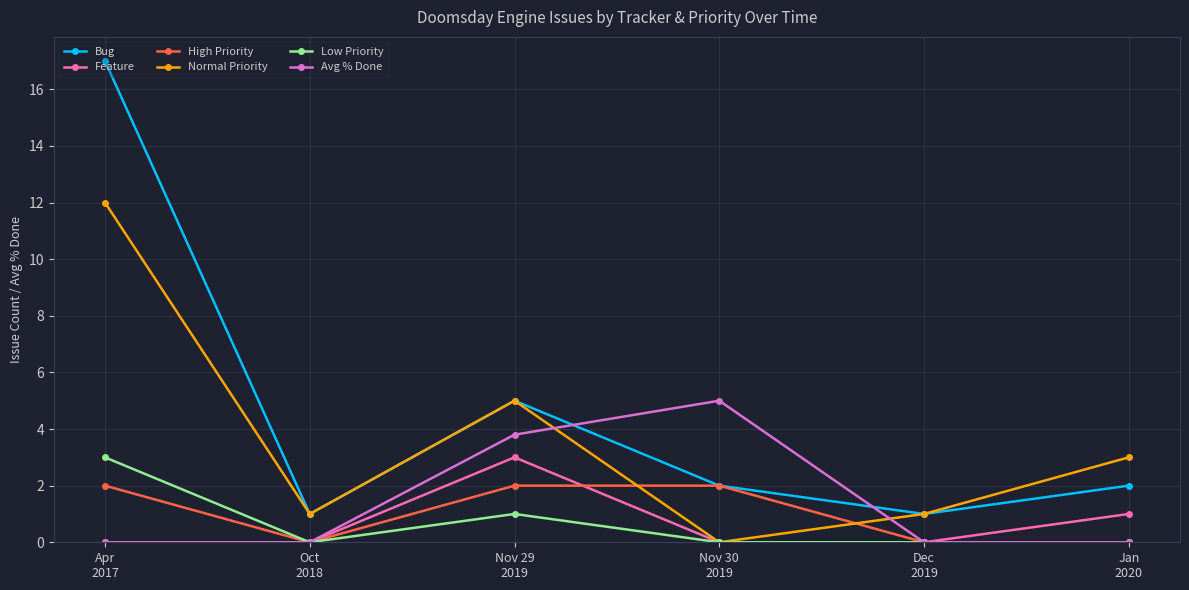

The value of Feature at Nov 29
2019 is 3.0. True or false?

True